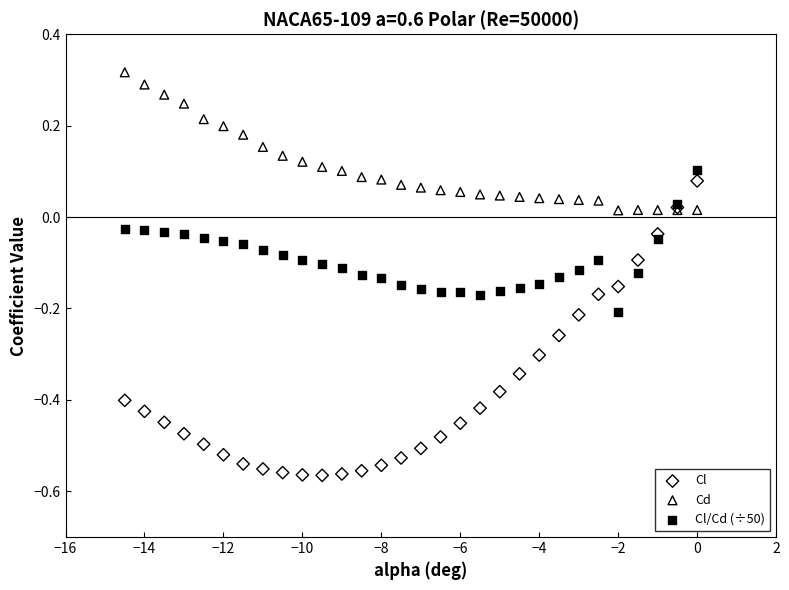

Which series has the widest spread of Y values?

Cl